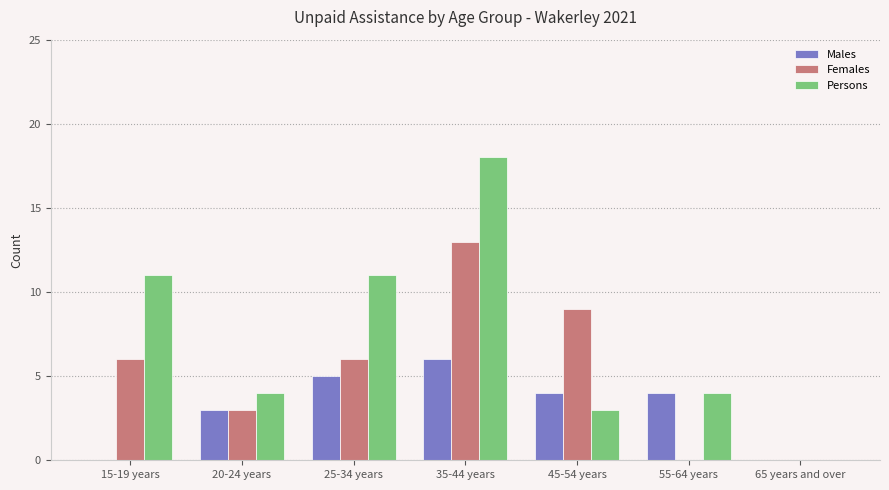

What is the sum of the Persons values at 15-19 years and 35-44 years?

29